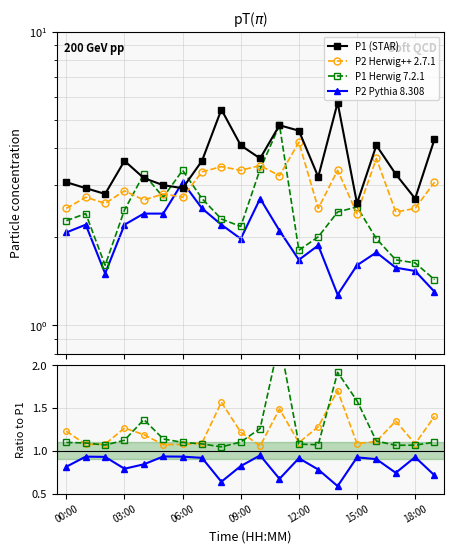

Where is P2_line2 nearest to the value 2?

09:00